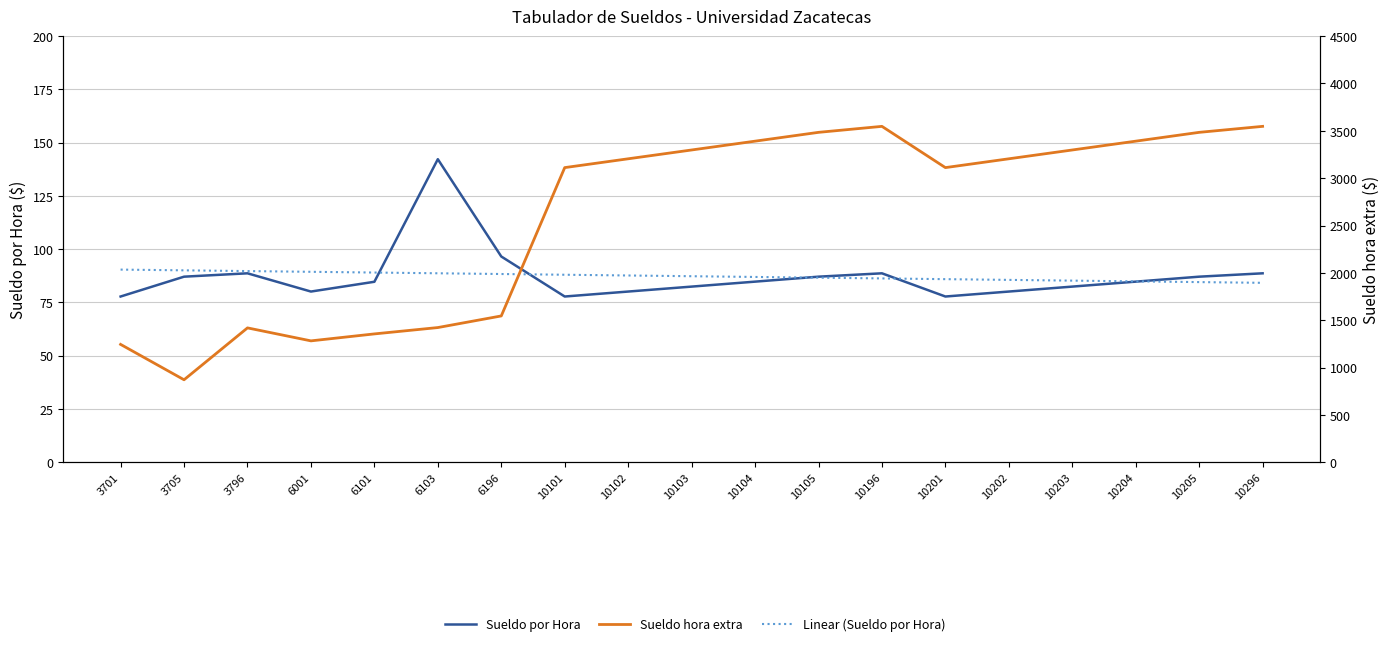

Reading right to left, what are all the values shown in this chart?

Sueldo por Hora: 88.7	87.1	84.8	82.4	80.1	77.8	88.7	87.1	84.8	82.4	80.1	77.8	96.6	142.2	84.7	80.1	88.7	87.1	77.8
Linear (Sueldo por Hora): 84.2	84.6	84.9	85.2	85.6	85.9	86.3	86.6	87.0	87.3	87.7	88.0	88.4	88.7	89.0	89.4	89.7	90.1	90.4
Sueldo hora extra: 3547.2	3483.9	3390.9	3297.8	3204.7	3111.6	3547.2	3483.9	3390.9	3297.8	3204.7	3111.6	1545.2	1422.4	1355.4	1281.9	1418.9	871.0	1244.6